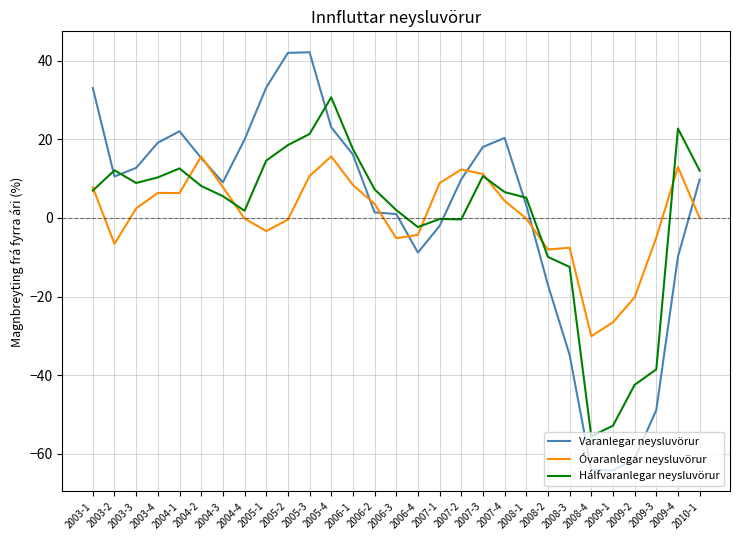

Does the chart have visible grid lines?

Yes